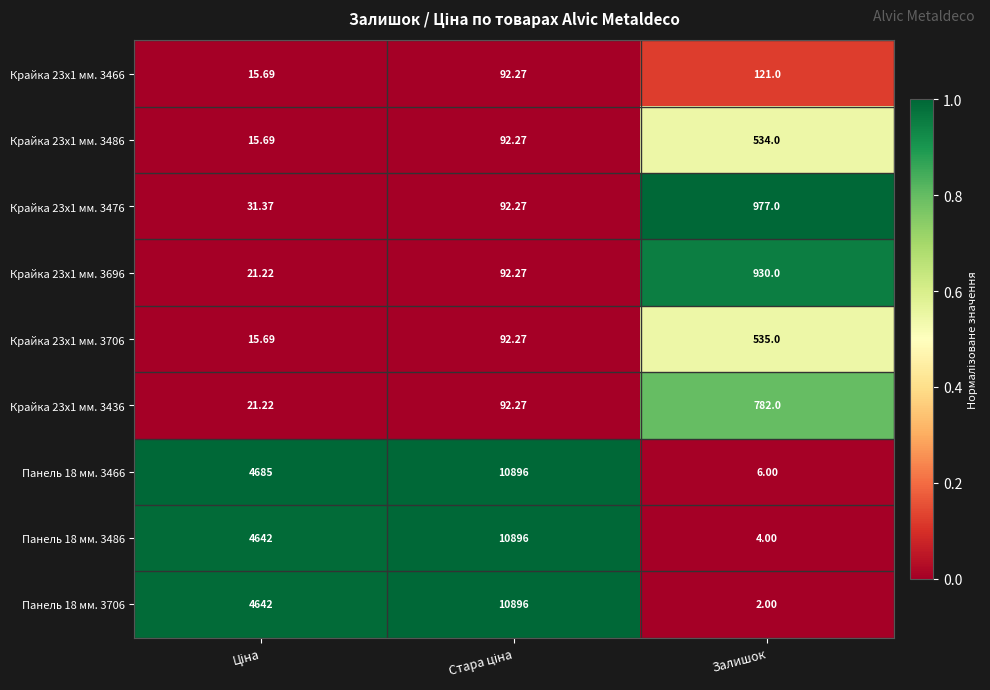

How many data points in Крайка 23x1 мм. 3436 are above 92?

2